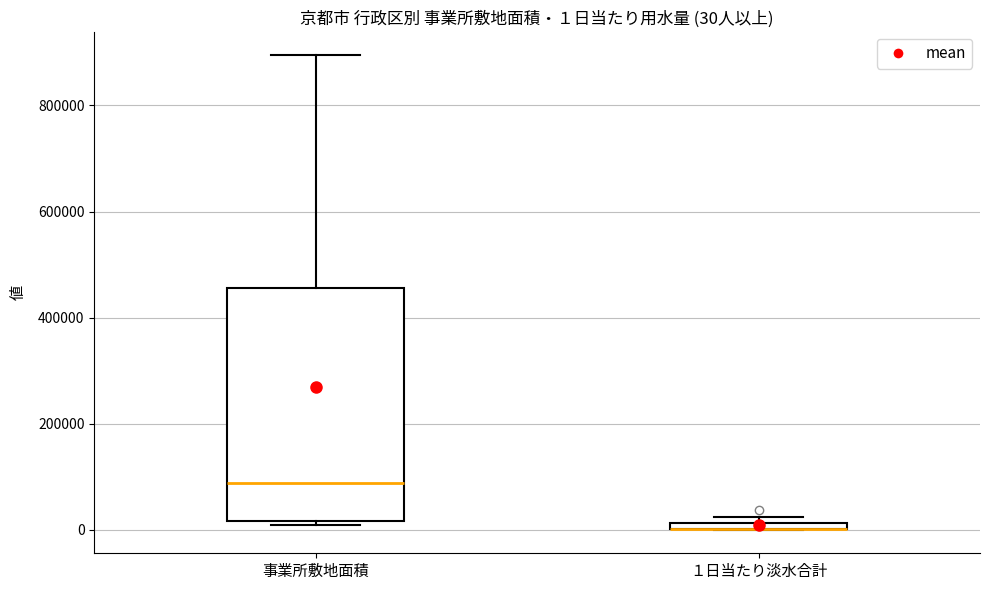

Which box is the tallest, from its lower edge to its upper edge?

事業所敷地面積